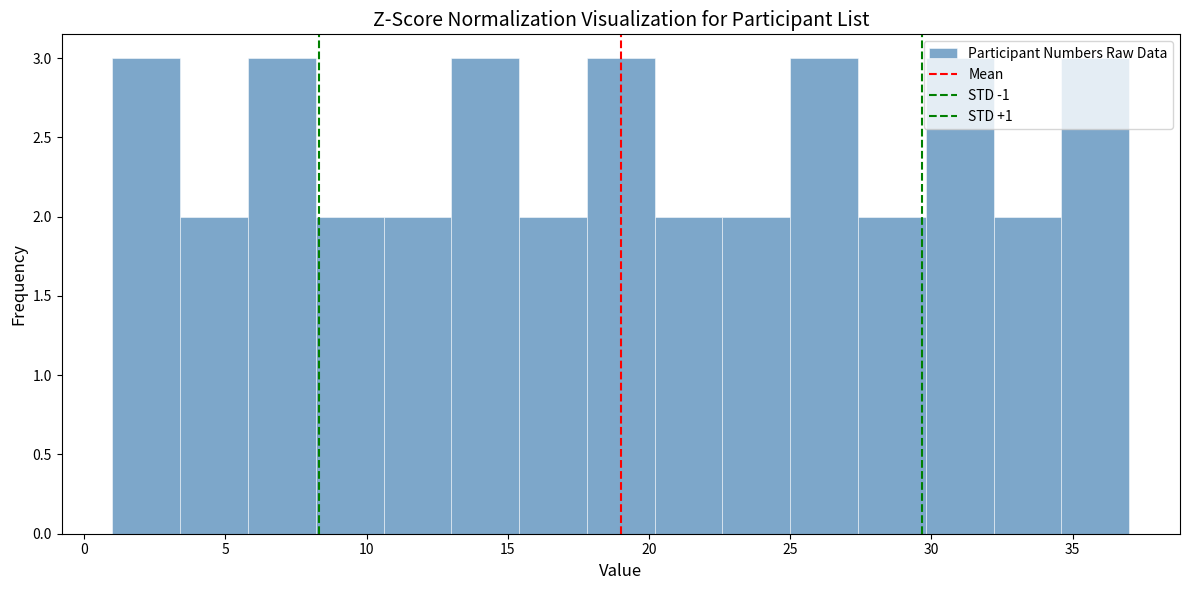

What is the height of the bar covering 20.2 to 22.6 on the x-axis? Neither the bar edges nor the heights are printed on the chart, so give them approximately, as read against the axes.

2